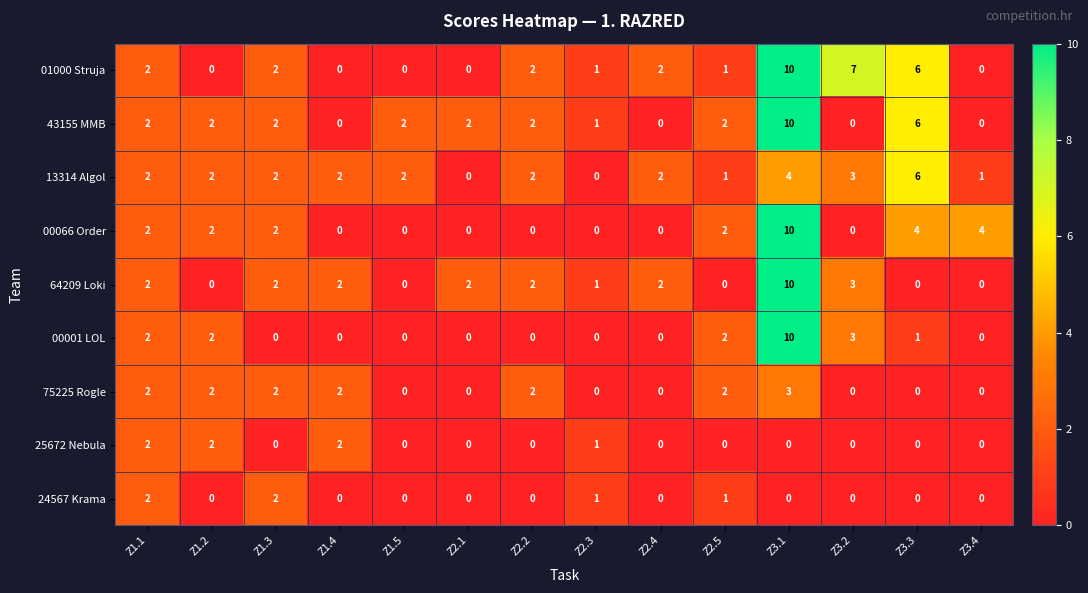

True or false: 75225 Rogle has a value of 2 at Z1.4.

True